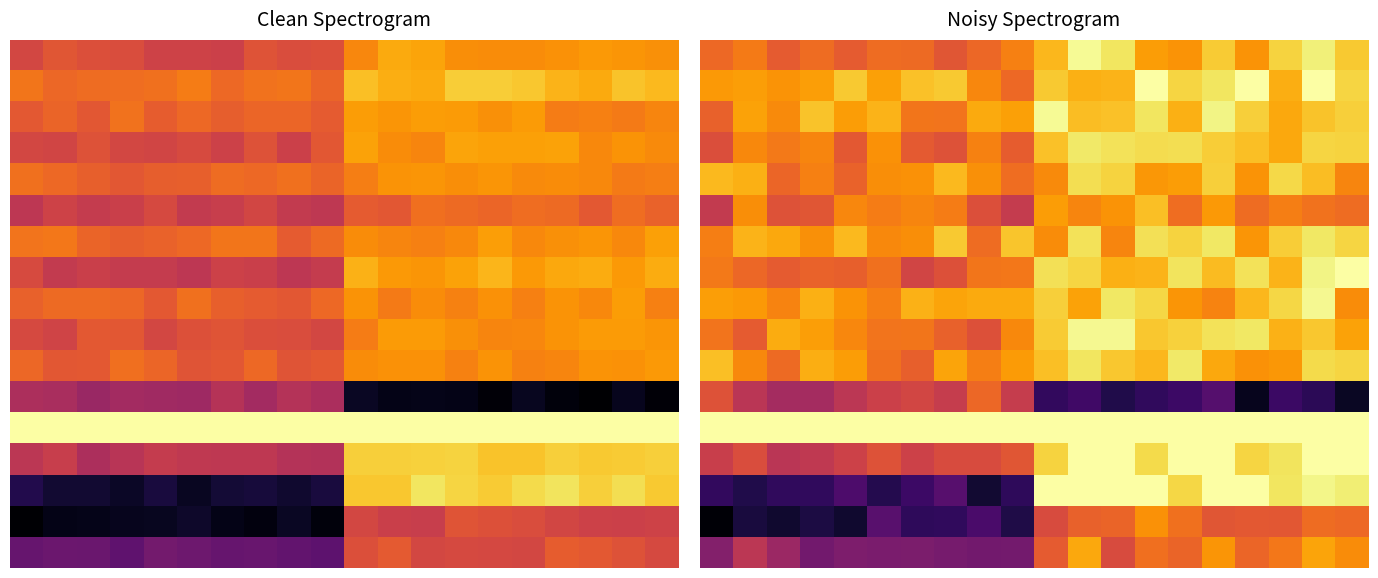

What is the spread (max minus min) of values at 5?

0.9